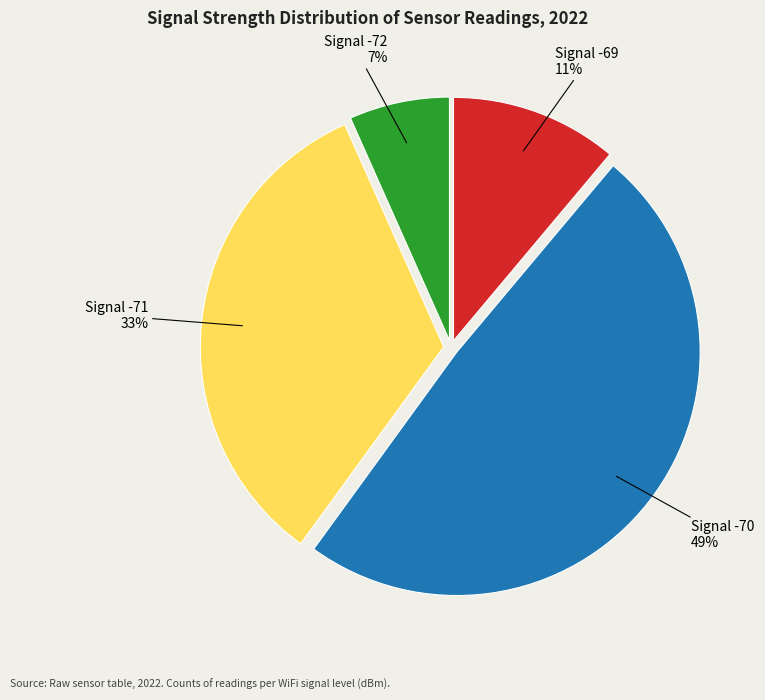

Does any single category account for the majority?

No